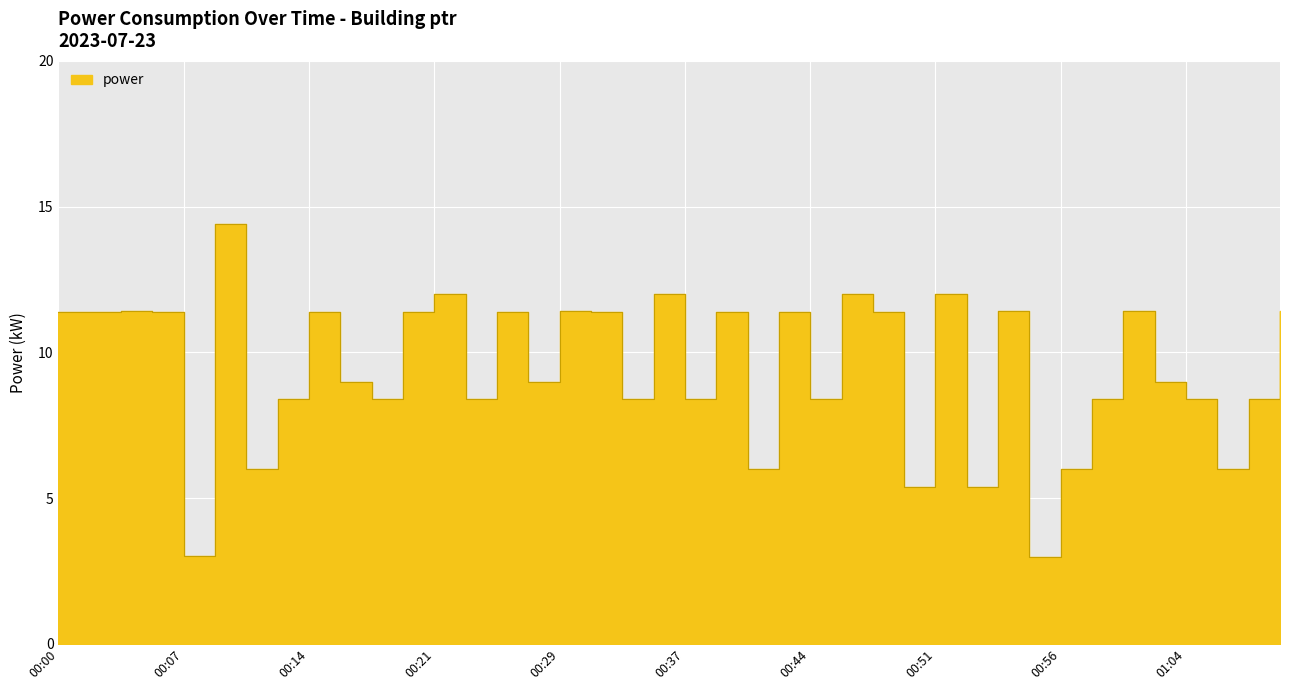

Reading left to right, transcribe all the data shown in this chart.

00:00=11.4	00:02=11.4	00:04=11.4	00:06=11.4	00:07=3.0	00:09=14.4	00:10=6.0	00:12=8.4	00:14=11.4	00:15=9.0	00:17=8.4	00:18=11.4	00:21=12.0	00:23=8.4	00:24=11.4	00:27=9.0	00:29=11.4	00:31=11.4	00:33=8.4	00:35=12.0	00:37=8.4	00:39=11.4	00:40=6.0	00:42=11.4	00:44=8.4	00:46=12.0	00:48=11.4	00:49=5.4	00:51=12.0	00:52=5.4	00:54=11.4	00:55=3.0	00:56=6.0	00:58=8.4	01:00=11.4	01:02=9.0	01:04=8.4	01:05=6.0	01:07=8.4	01:09=11.4